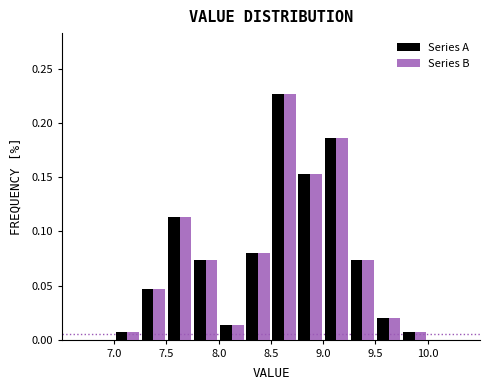

Reading left to right, transcribe this chart: for each range on the x-axis, give the height of each series' bar. The values are not printed on the chart, so give them approximately, as read against the axis.

7.00 to 7.25: Series A=0.005	Series B=0.005
7.25 to 7.50: Series A=0.045	Series B=0.045
7.50 to 7.75: Series A=0.115	Series B=0.115
7.75 to 8.00: Series A=0.075	Series B=0.075
8.00 to 8.25: Series A=0.015	Series B=0.015
8.25 to 8.50: Series A=0.080	Series B=0.080
8.50 to 8.75: Series A=0.225	Series B=0.225
8.75 to 9.00: Series A=0.155	Series B=0.155
9.00 to 9.25: Series A=0.185	Series B=0.185
9.25 to 9.50: Series A=0.075	Series B=0.075
9.50 to 9.75: Series A=0.020	Series B=0.020
9.75 to 10.00: Series A=0.005	Series B=0.005